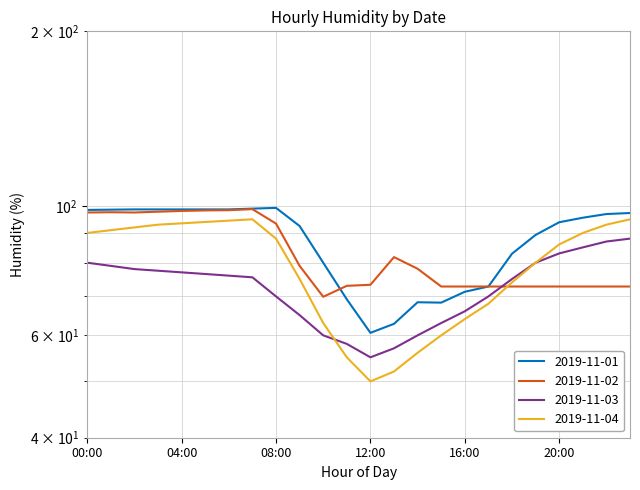

What is the total value across all series at 20:00?

335.7